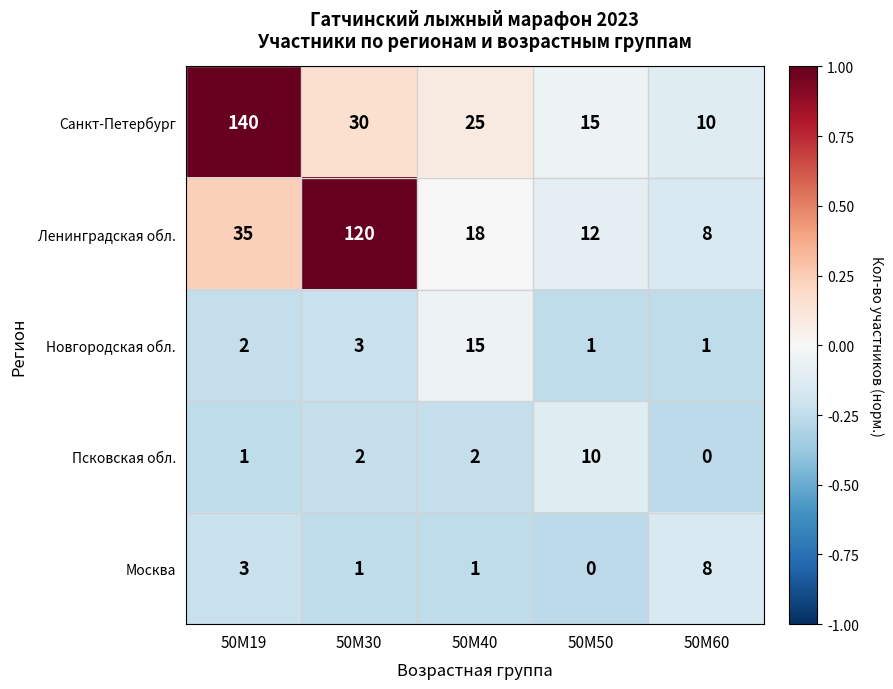

Which series changed the most between 50М40 and 50М60?

Санкт-Петербург